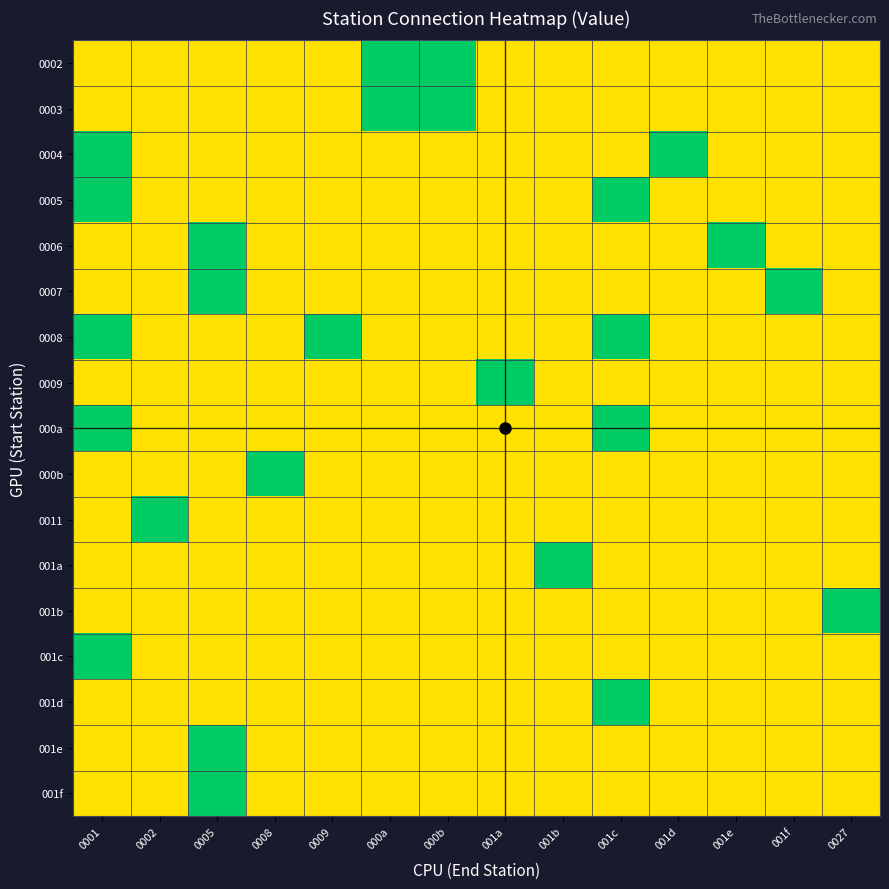

At 0027, list the series in order from largest to smallest.

001b, 0002, 0003, 0004, 0005, 0006, 0007, 0008, 0009, 000a, 000b, 0011, 001a, 001c, 001d, 001e, 001f